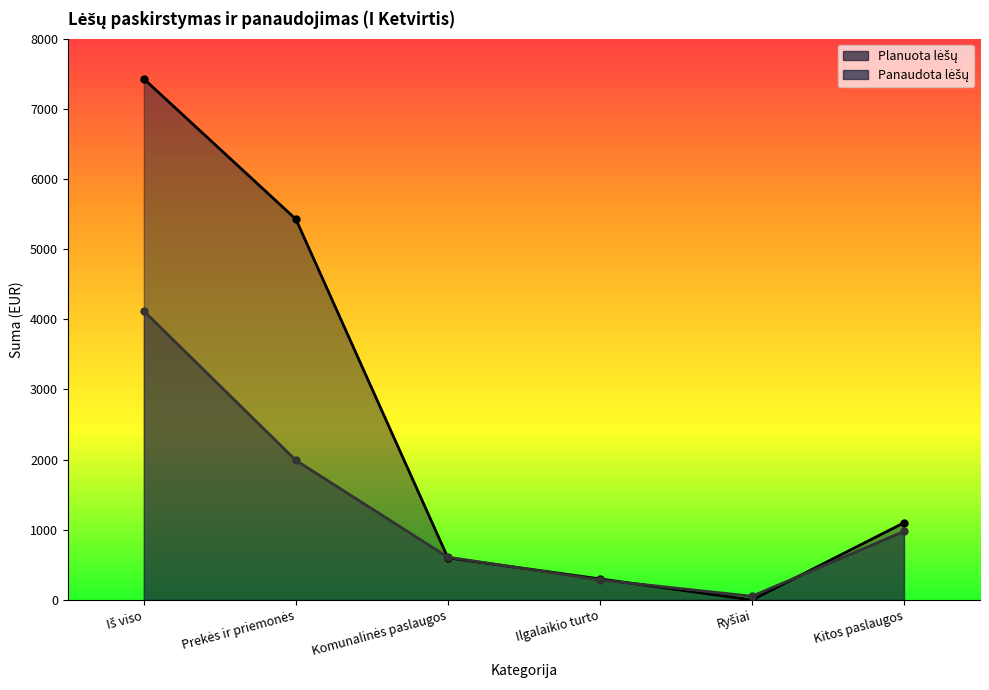

Does the chart display data point markers on the line(s)?

Yes